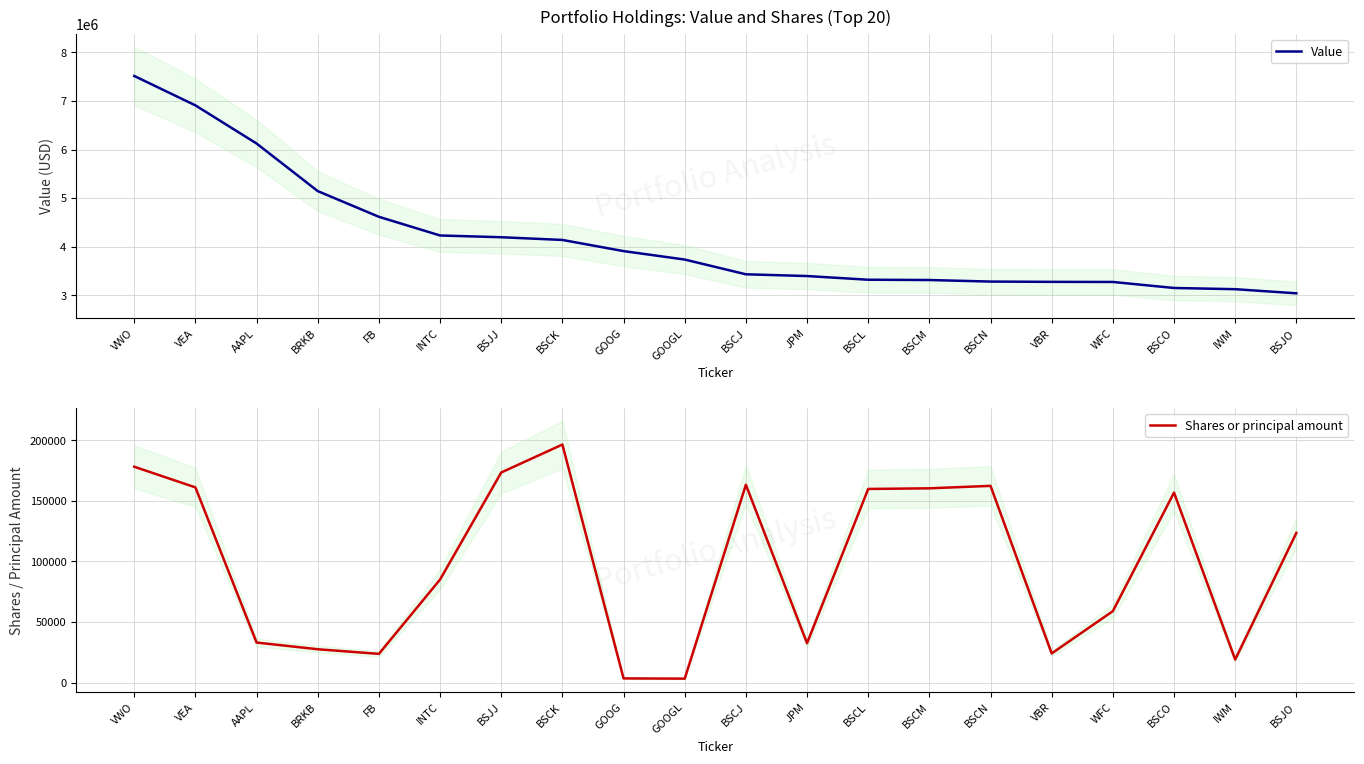

At how many categories does at least one series exceed 5195805?

3